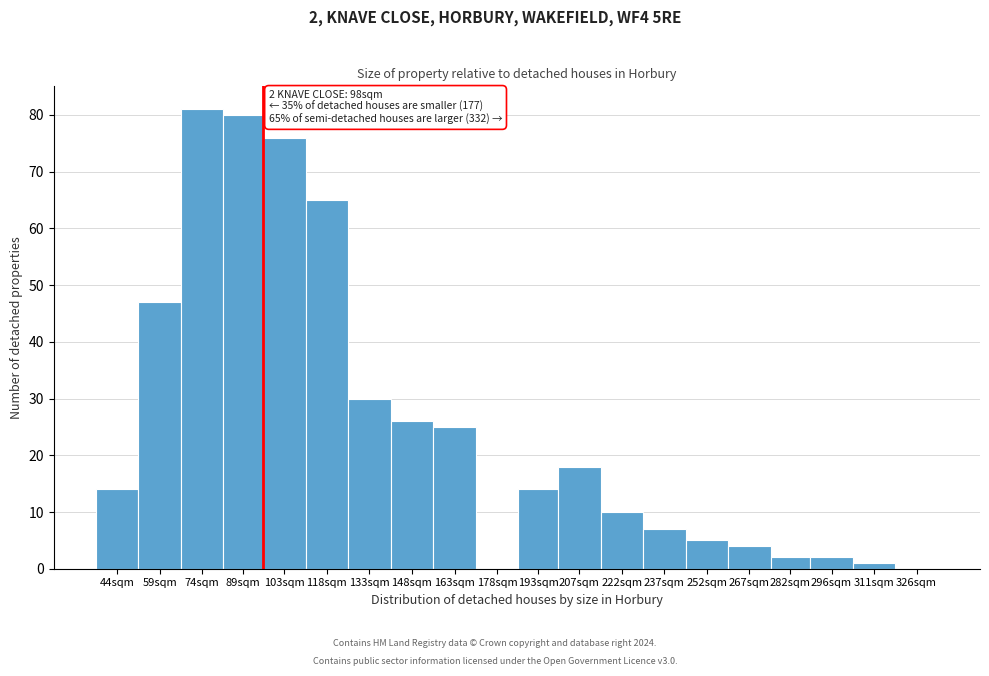

Reading right to left, extract all data points from this chart.

326sqm=0	311sqm=1	296sqm=2	282sqm=2	267sqm=4	252sqm=5	237sqm=7	222sqm=10	207sqm=18	193sqm=14	178sqm=0	163sqm=25	148sqm=26	133sqm=30	118sqm=65	103sqm=76	89sqm=80	74sqm=81	59sqm=47	44sqm=14